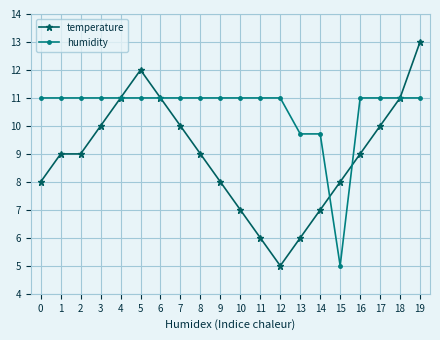

Reading left to right, list all the values displayed in this chart.

temperature: 0=8.0	1=9.0	2=9.0	3=10.0	4=11.0	5=12.0	6=11.0	7=10.0	8=9.0	9=8.0	10=7.0	11=6.0	12=5.0	13=6.0	14=7.0	15=8.0	16=9.0	17=10.0	18=11.0	19=13.0
humidity: 0=11.0	1=11.0	2=11.0	3=11.0	4=11.0	5=11.0	6=11.0	7=11.0	8=11.0	9=11.0	10=11.0	11=11.0	12=11.0	13=9.7	14=9.7	15=5.0	16=11.0	17=11.0	18=11.0	19=11.0